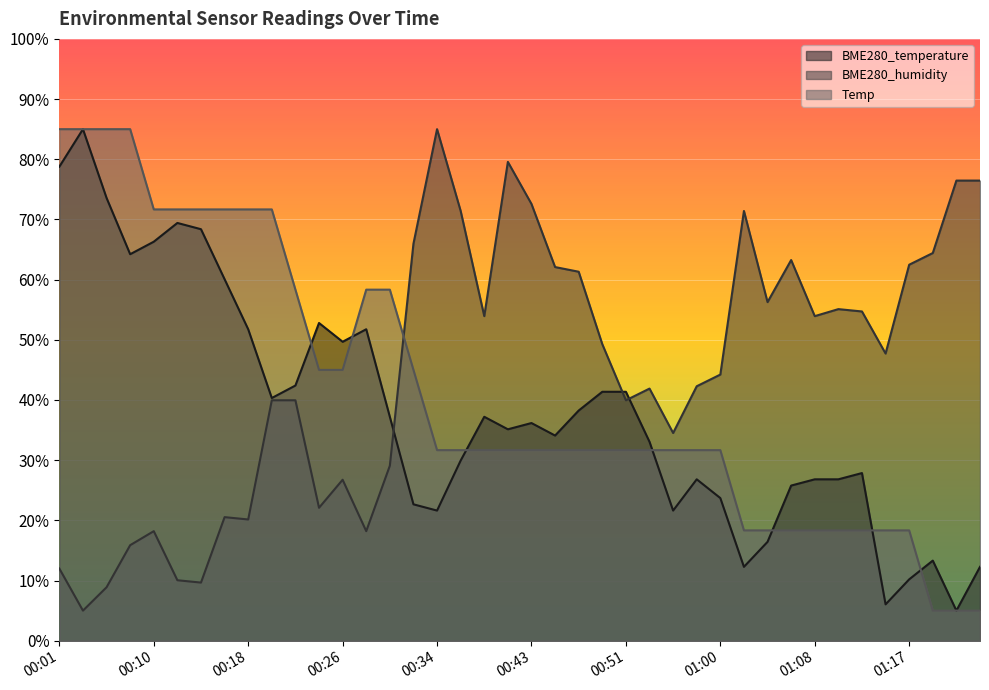

Rank the categories by BME280_temperature value from highest to lowest.

00:03, 00:01, 00:06, 00:12, 00:14, 00:10, 00:08, 00:16, 00:24, 00:18, 00:28, 00:26, 00:22, 00:49, 00:51, 00:20, 00:47, 00:30, 00:38, 00:43, 00:41, 00:45, 00:53, 00:36, 01:12, 00:57, 01:08, 01:10, 01:06, 01:00, 00:32, 00:34, 00:55, 01:04, 01:20, 01:02, 01:25, 01:17, 01:15, 01:23